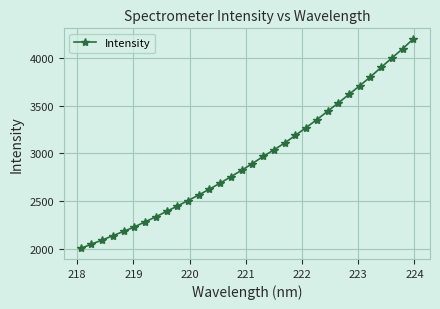

What is the maximum value shown in the chart?

4197.3